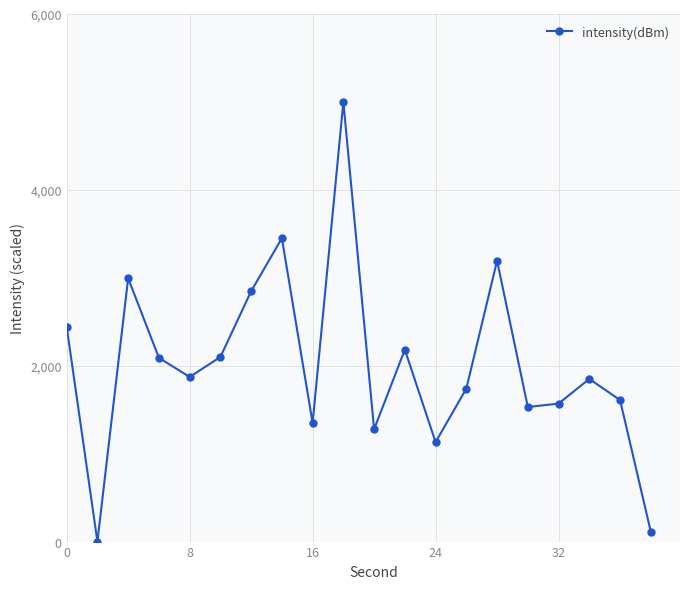

How many data points are above 1872?

10